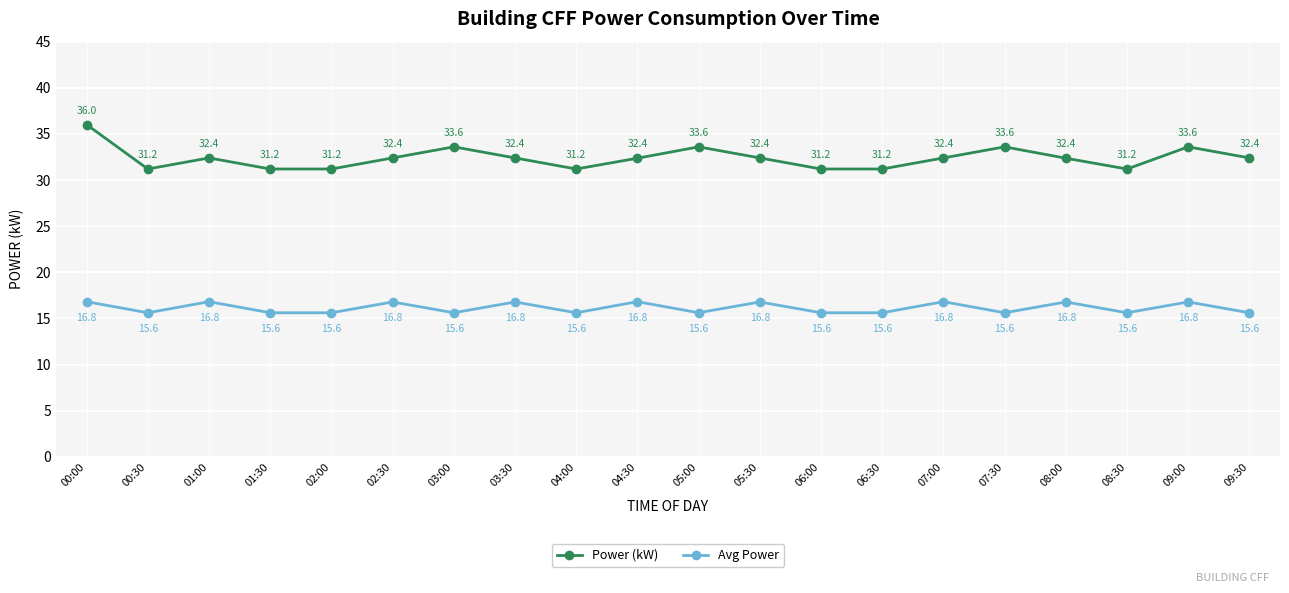

Is this an area chart (filled region under the line)?

No